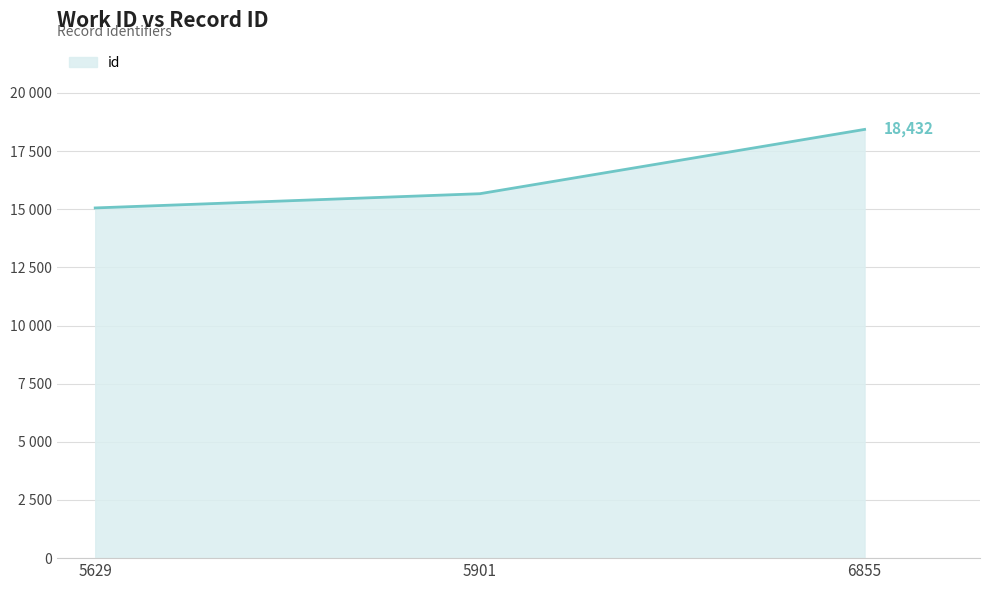

Is this an area chart (filled region under the line)?

Yes